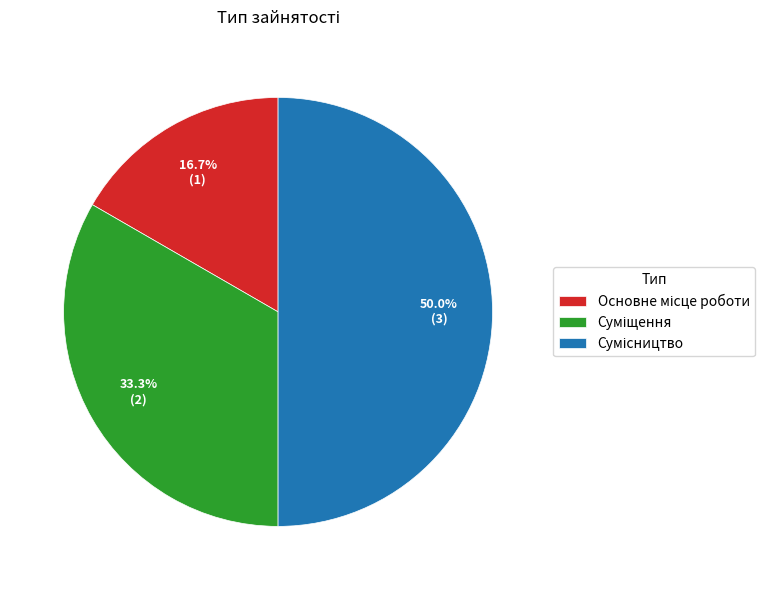

To the nearest percent, what is the average slice percentage?

33%